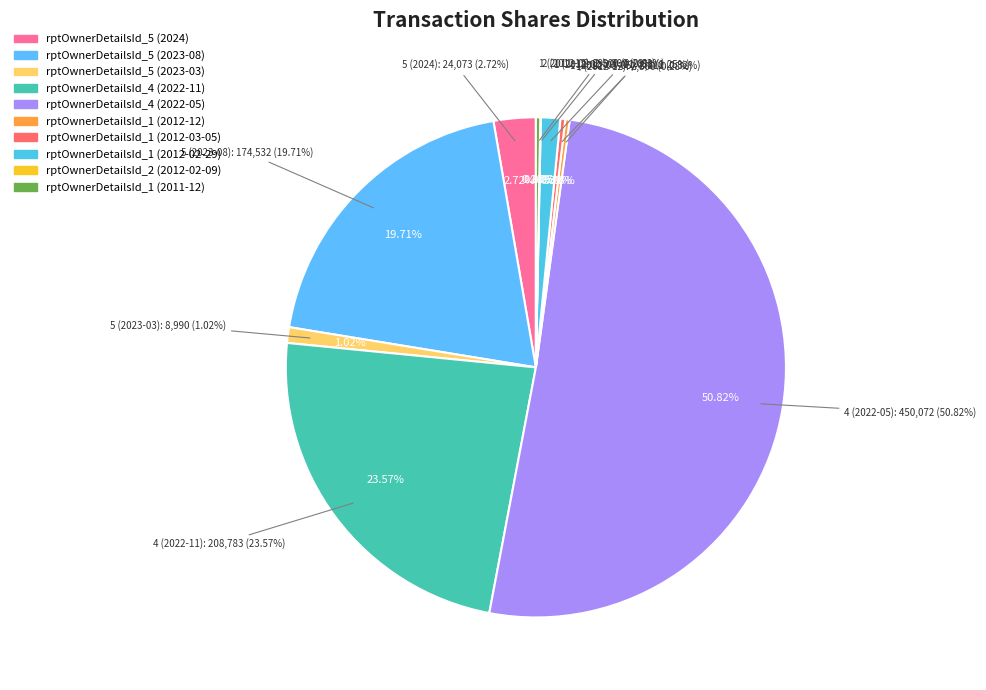

Does rptOwnerDetailsId_4 (2022-05) represent more than half of the total?

Yes